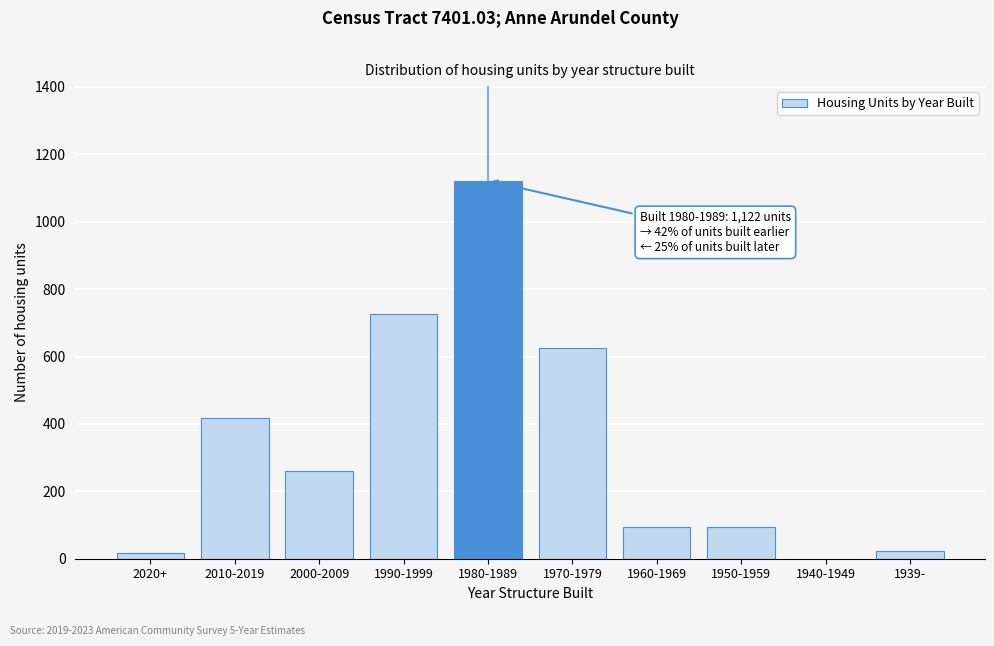

What is the maximum value shown in the chart?

1122